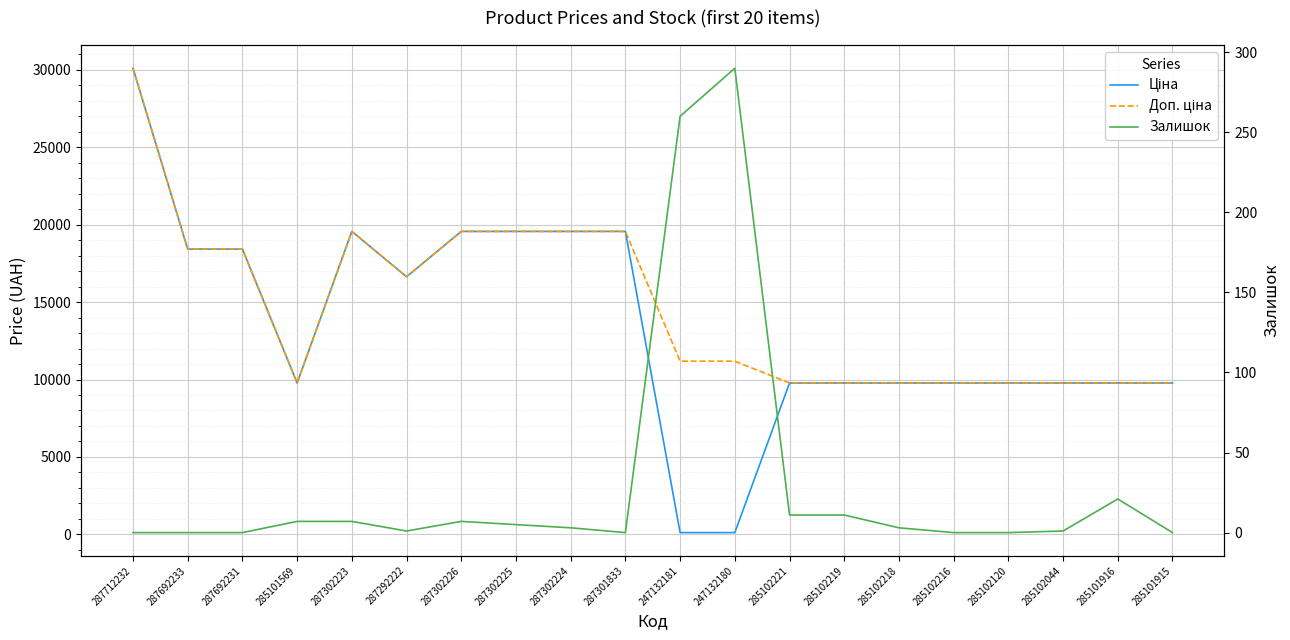

What is the label of the 5th point from the left?

287302223